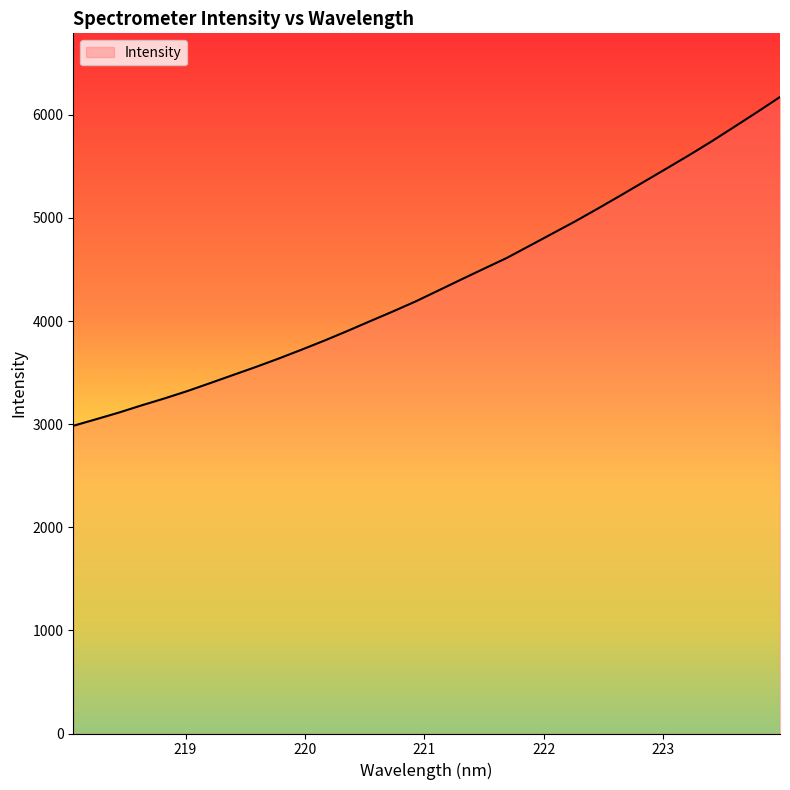

What is the greatest value displayed?

6173.0